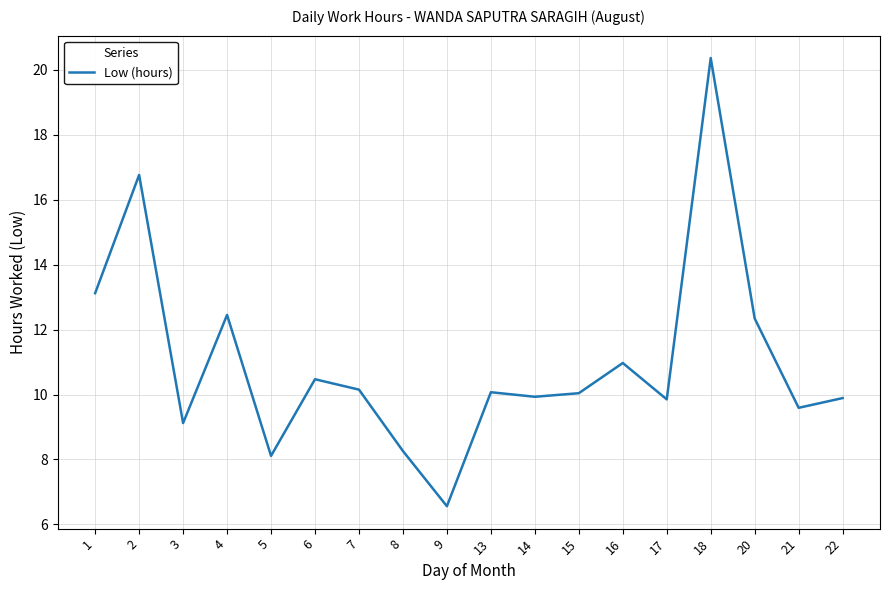

What is the ratio of the value at 22 to the value at 6?

0.9